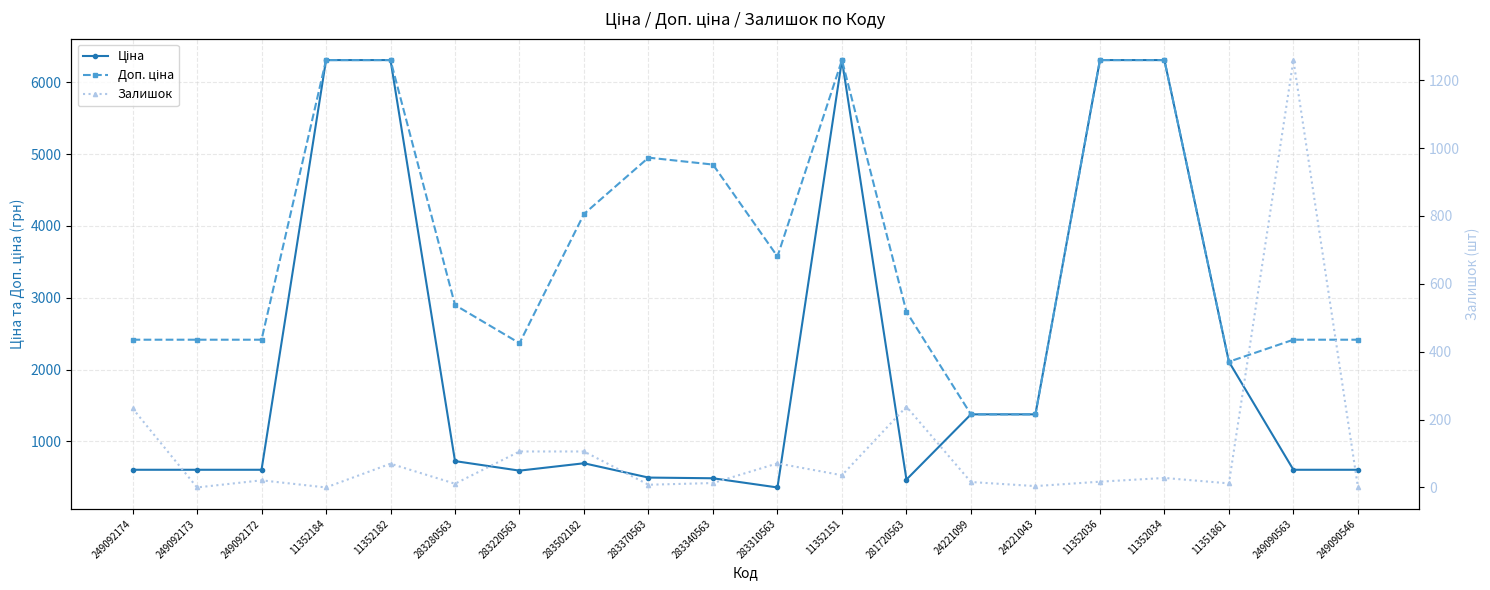

True or false: Залишок has more than 1 interior local peaks.

True